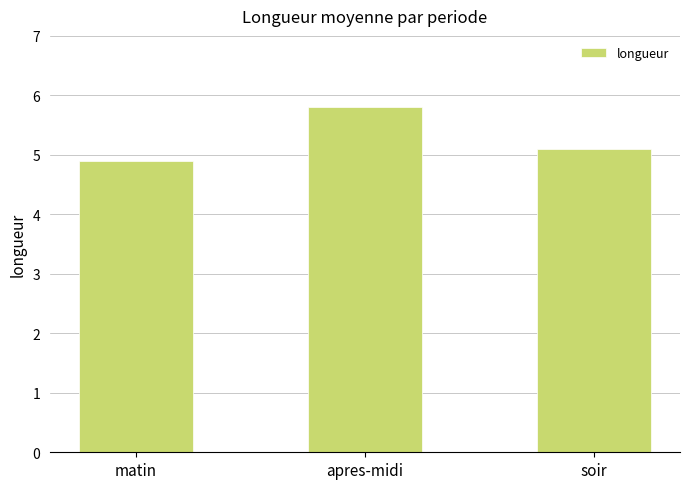

What is the sum of all values?

15.8